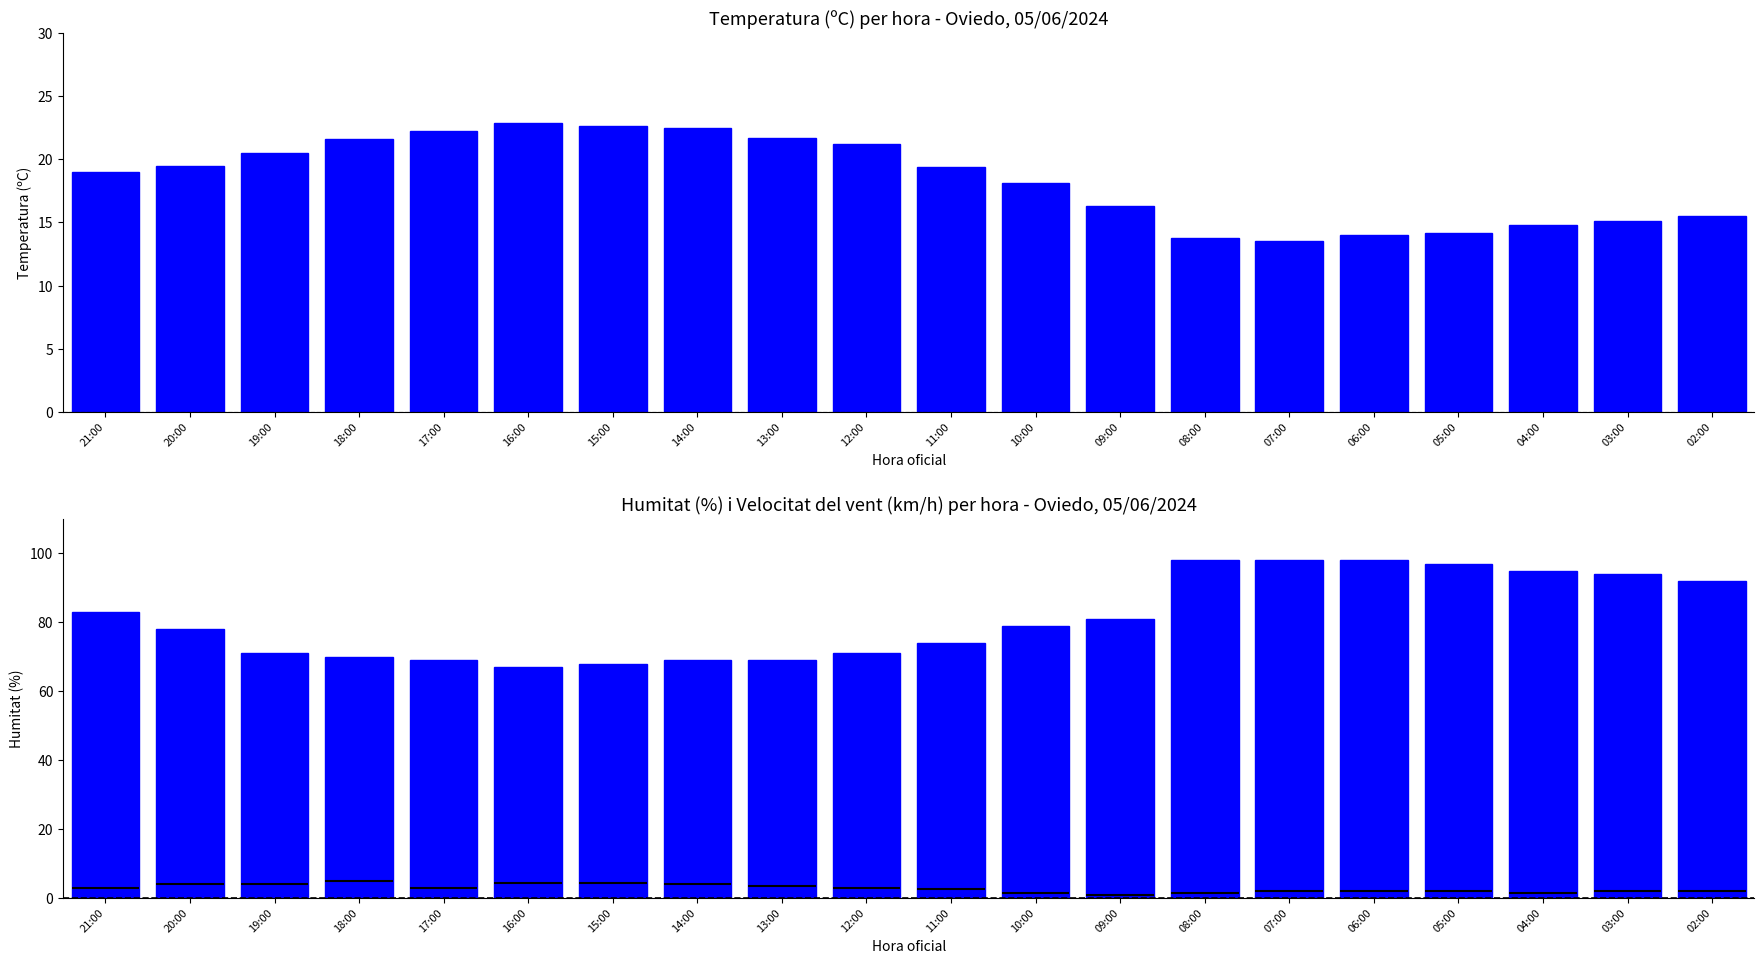

Reading right to left, what are all the values shown in this chart?

Temperatura (ºC): 15.5	15.1	14.8	14.2	14.0	13.5	13.8	16.3	18.1	19.4	21.2	21.7	22.5	22.6	22.9	22.2	21.6	20.5	19.5	19.0
Humitat (%): 92.0	94.0	95.0	97.0	98.0	98.0	98.0	81.0	79.0	74.0	71.0	69.0	69.0	68.0	67.0	69.0	70.0	71.0	78.0	83.0